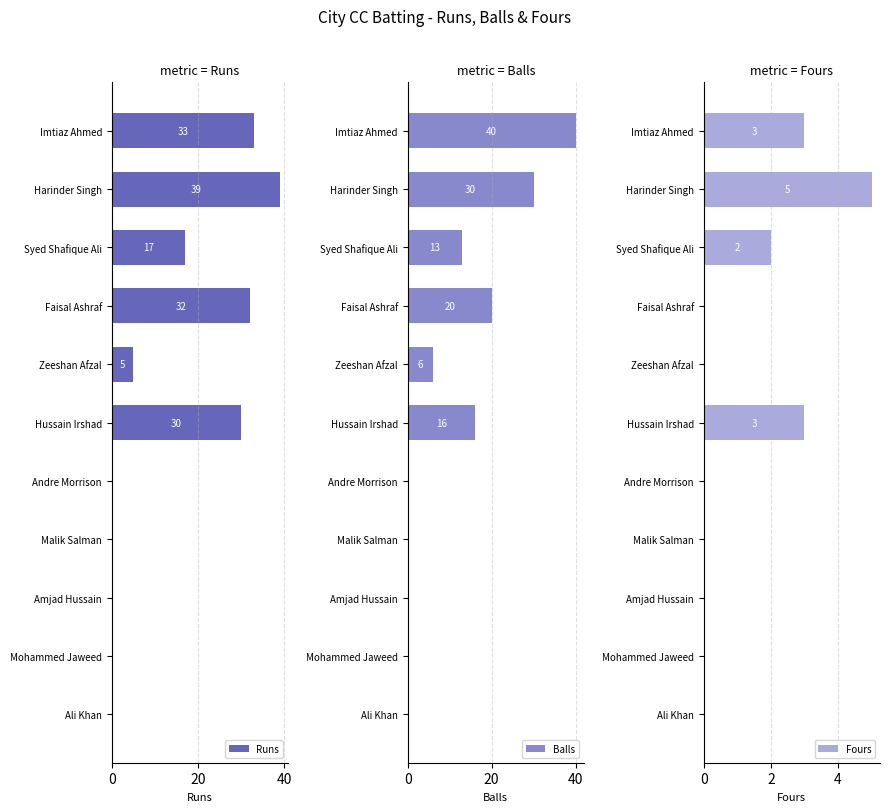

How many Fours values are between 0 and 3?

10